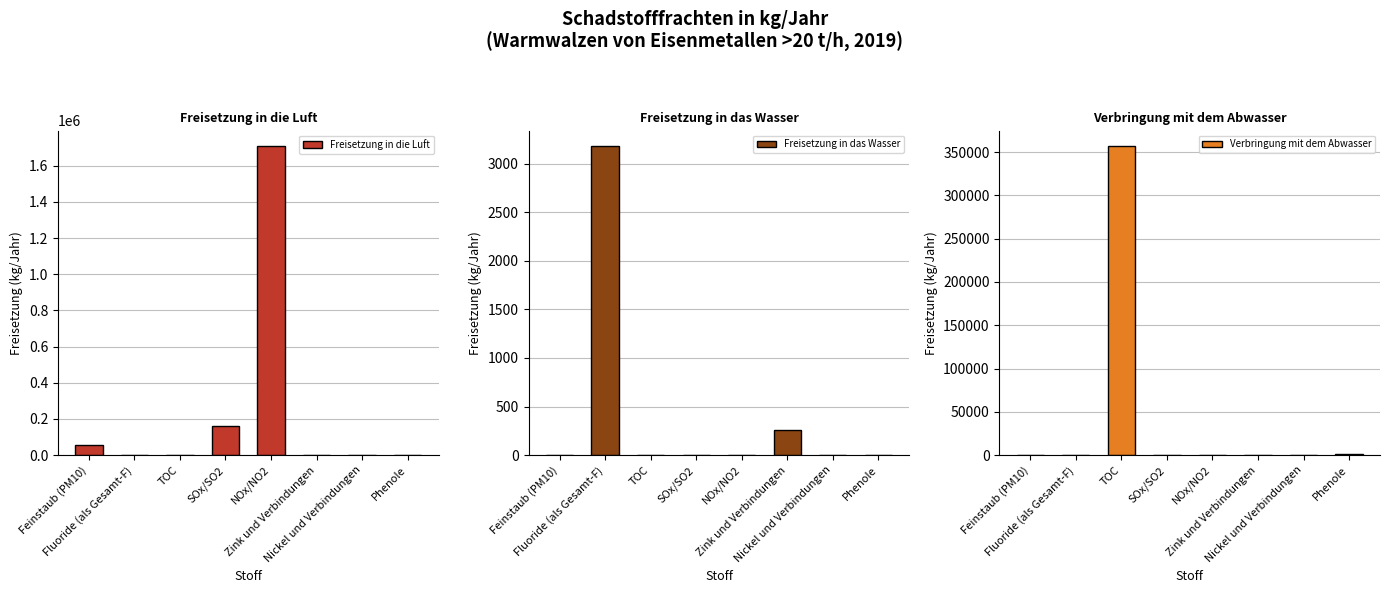

What are all the series names shown in the legend?

Freisetzung in die Luft, Freisetzung in das Wasser, Verbringung mit dem Abwasser